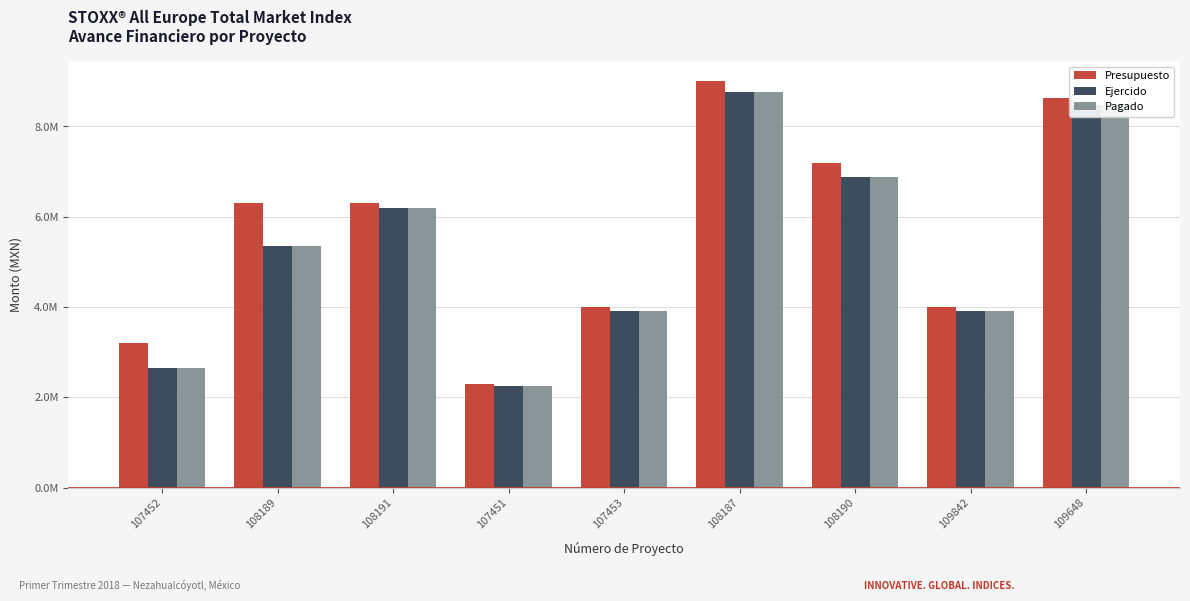

Does the chart contain stacked bars?

No